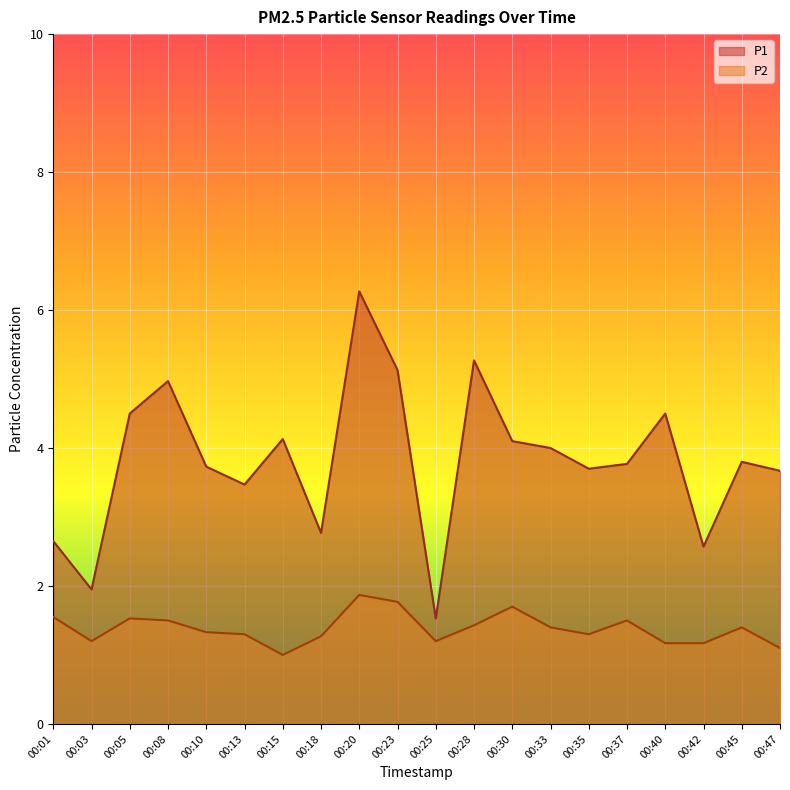

The value of P2 at 00:05 is 0.3. True or false?

False